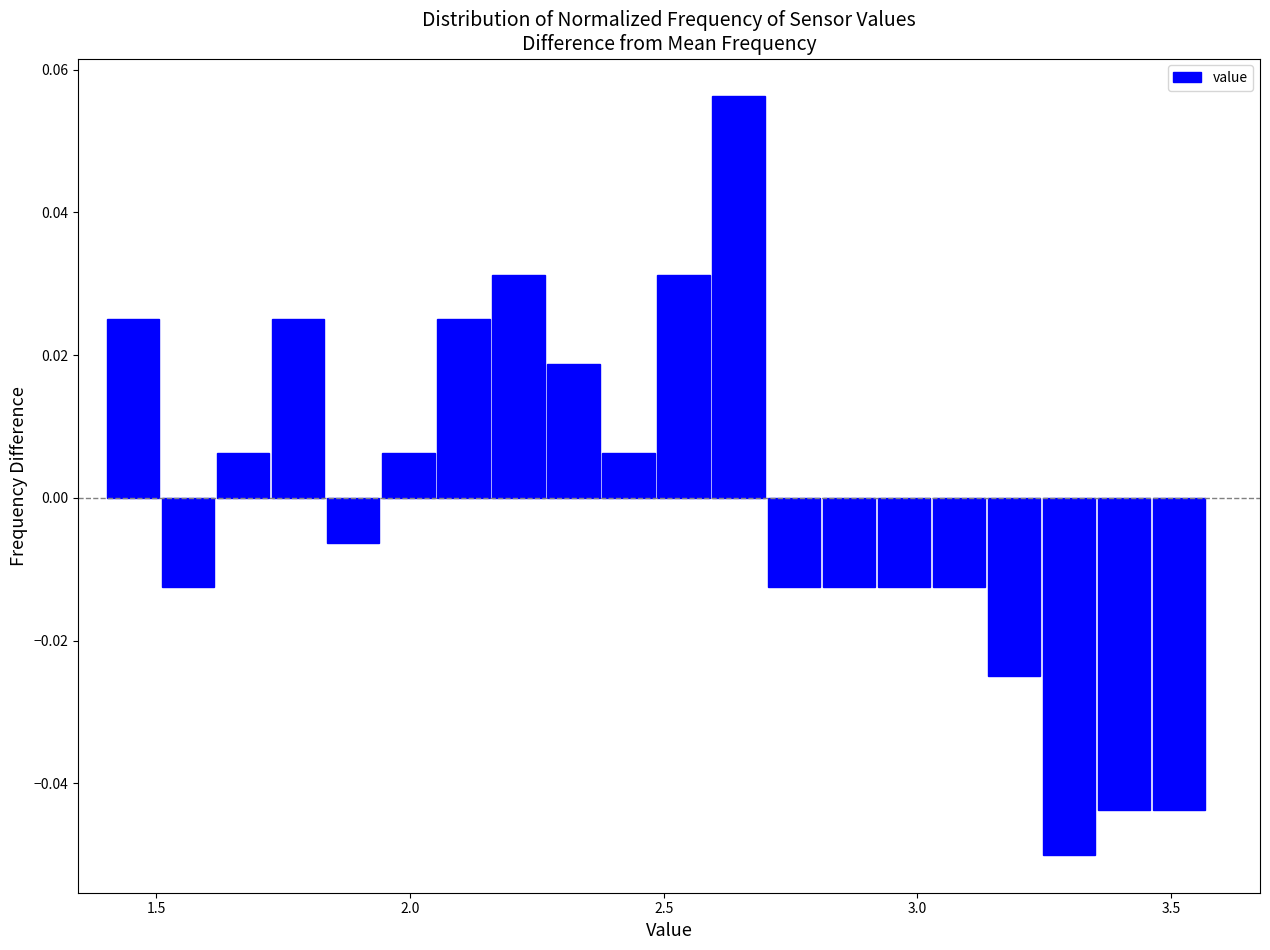

Around what value on the x-axis is the tallest bar? Give the approximate position of its centre, as read against the axis.

2.65